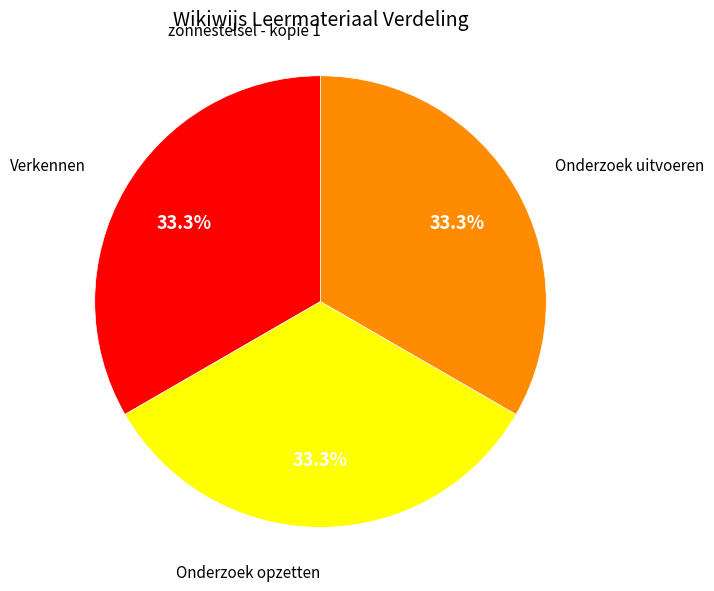

Does any single category account for the majority?

No